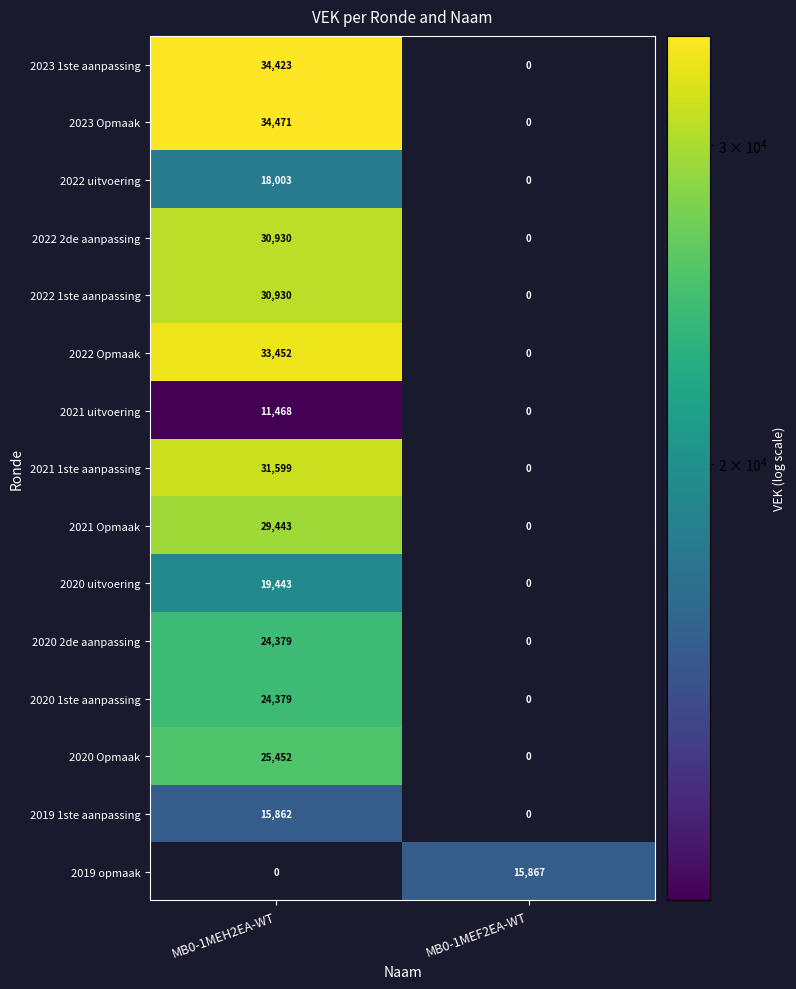

At how many categories does at least one series exceed 30861?

1